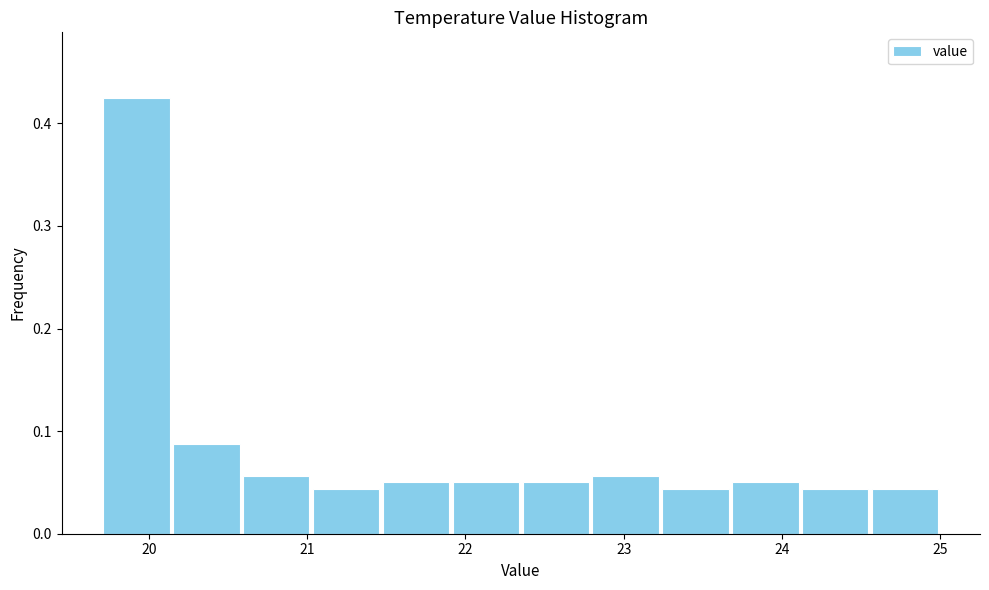

What is the height of the bar covering 20.6 to 21.0 on the x-axis? Neither the bar edges nor the heights are printed on the chart, so give them approximately, as read against the axes.

0.06